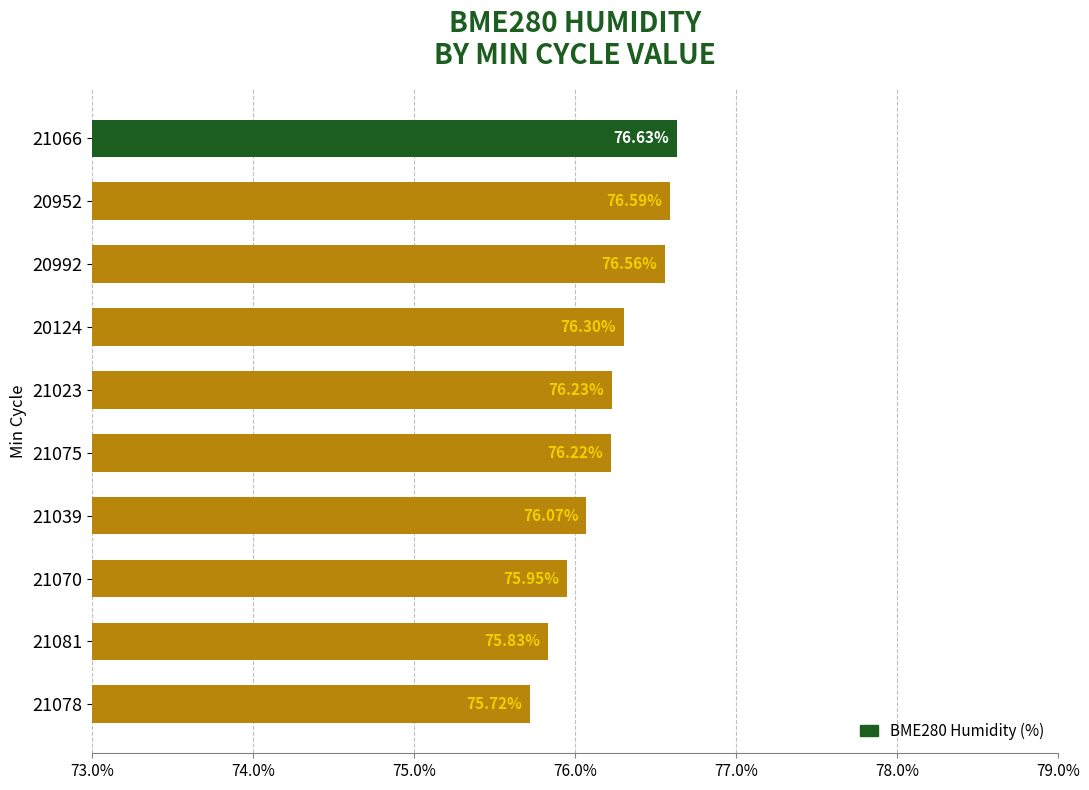

Which has a higher value, 20952 or 21039?

20952